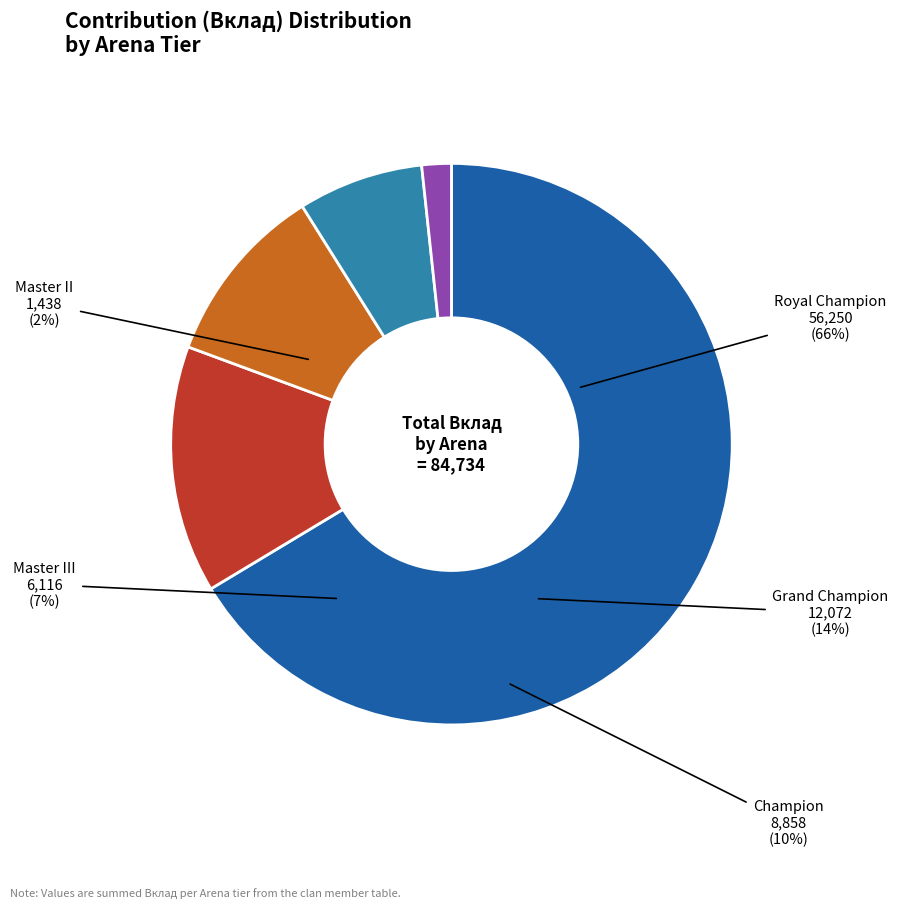

Is 18 the majority of the pie?

No